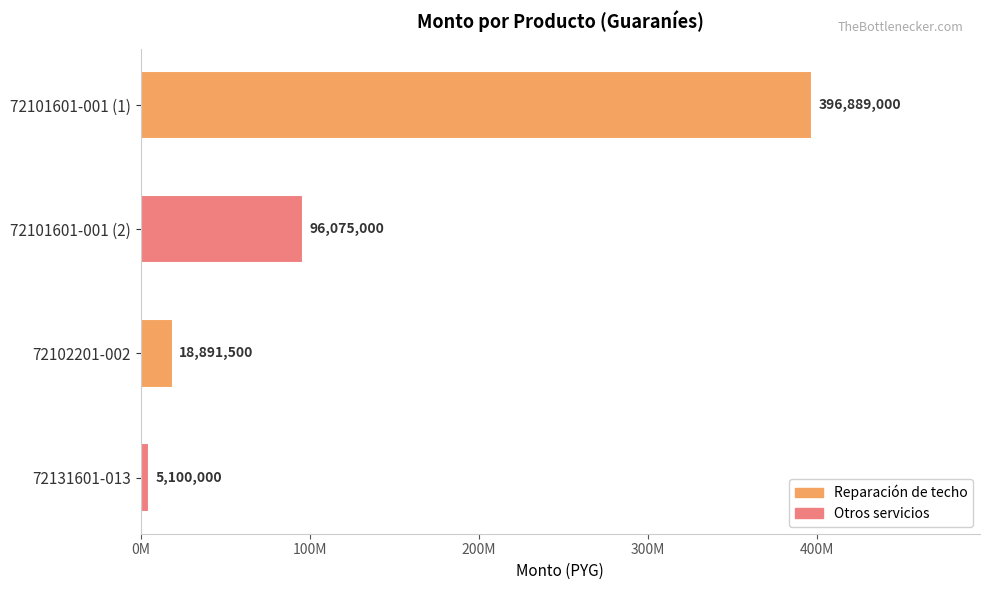

List the labels in order of value, smallest first.

72131601-013, 72102201-002, 72101601-001 (2), 72101601-001 (1)